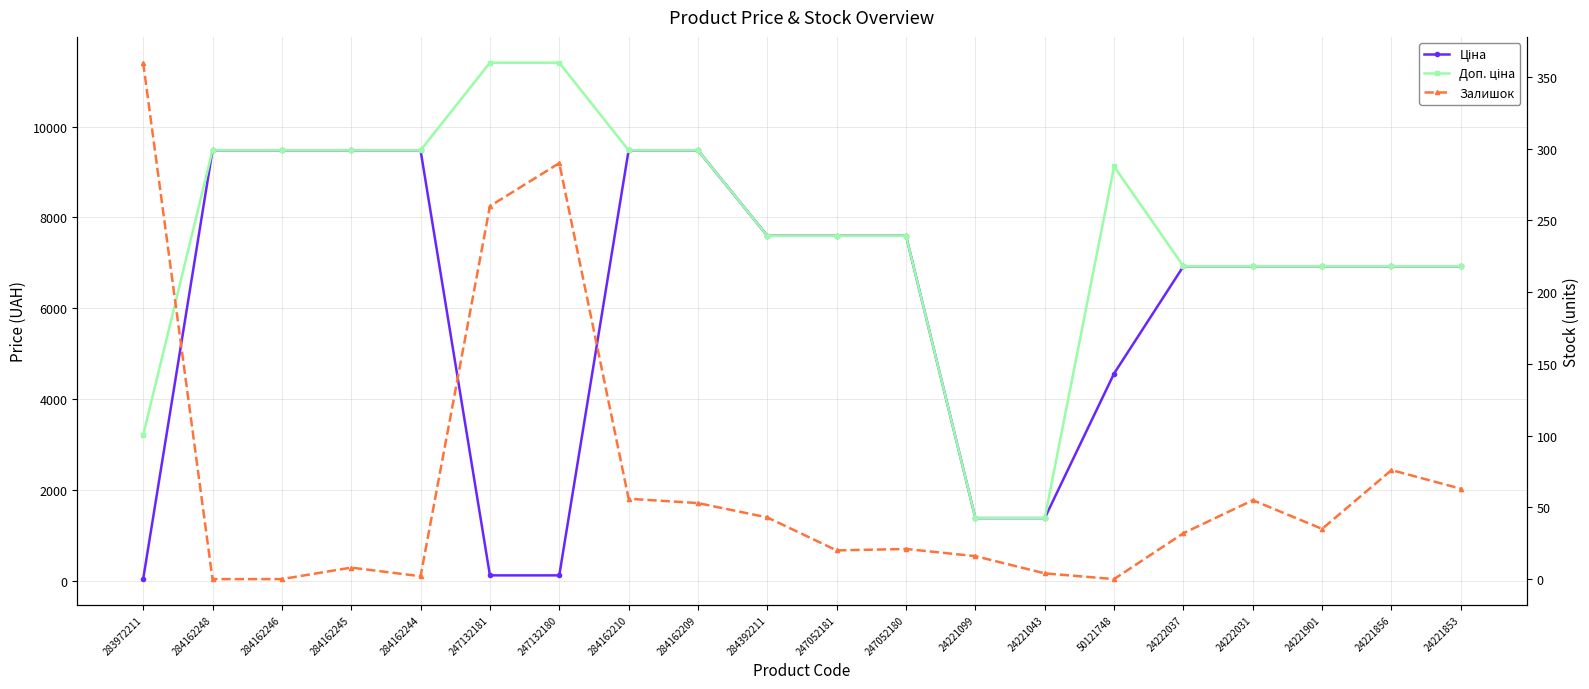

Which has a higher value, 284162244 or 284162245?

284162244